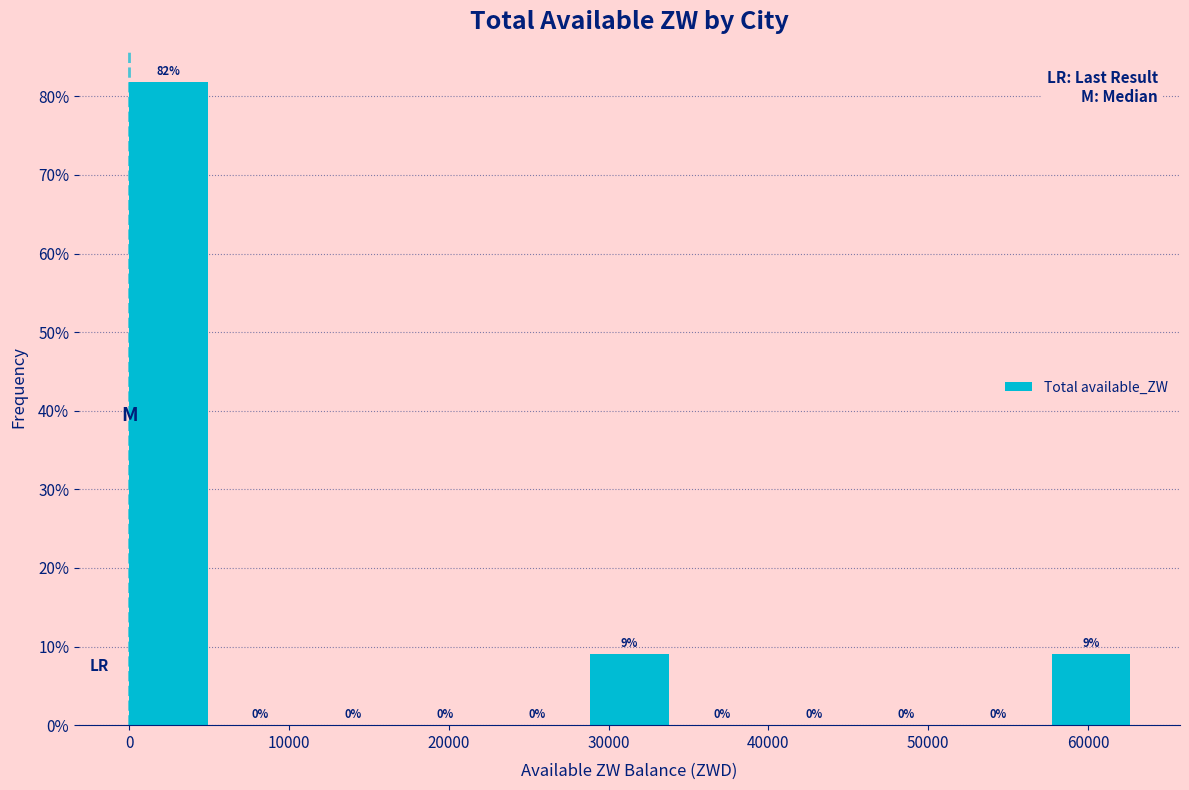

Over which range of the x-axis is the bar tallest?

0 to 6000